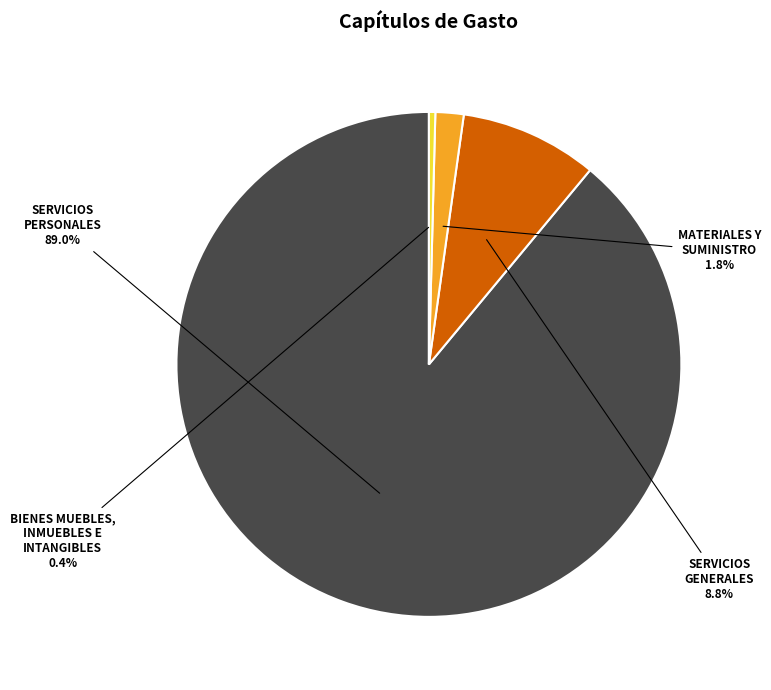

Combined, do BIENES MUEBLES, INMUEBLES E INTANGIBLES and MATERIALES Y SUMINISTRO account for over 50%?

No